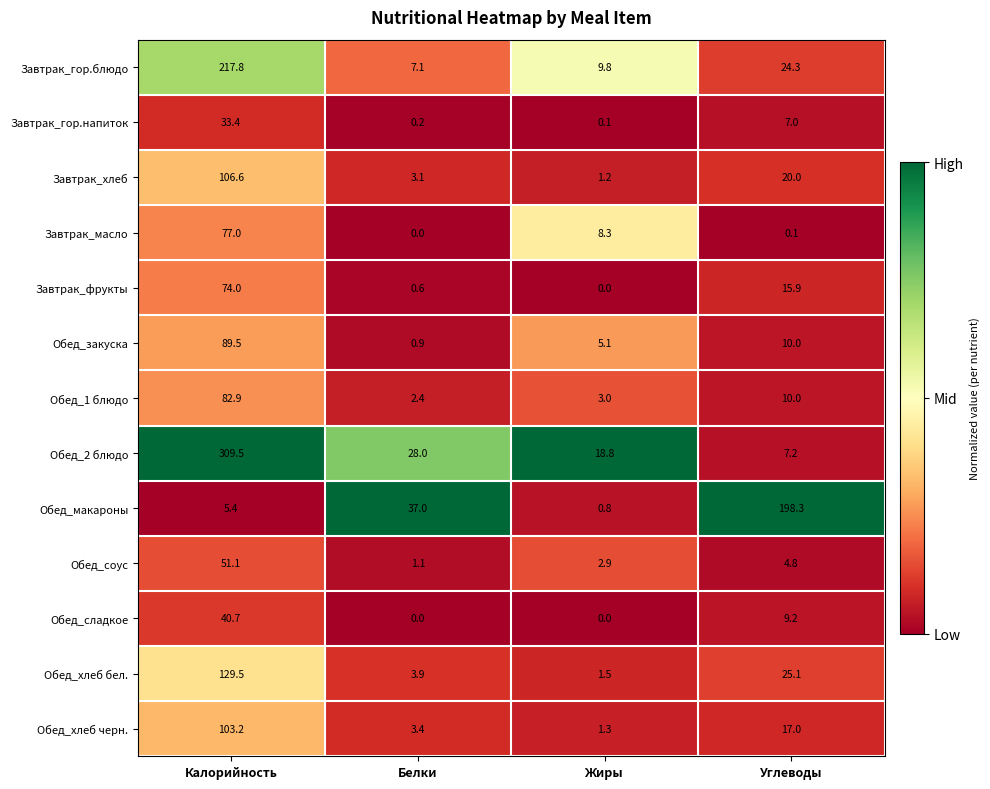

Is it true that Обед_2 блюдо equals 28.0 at Белки?

True